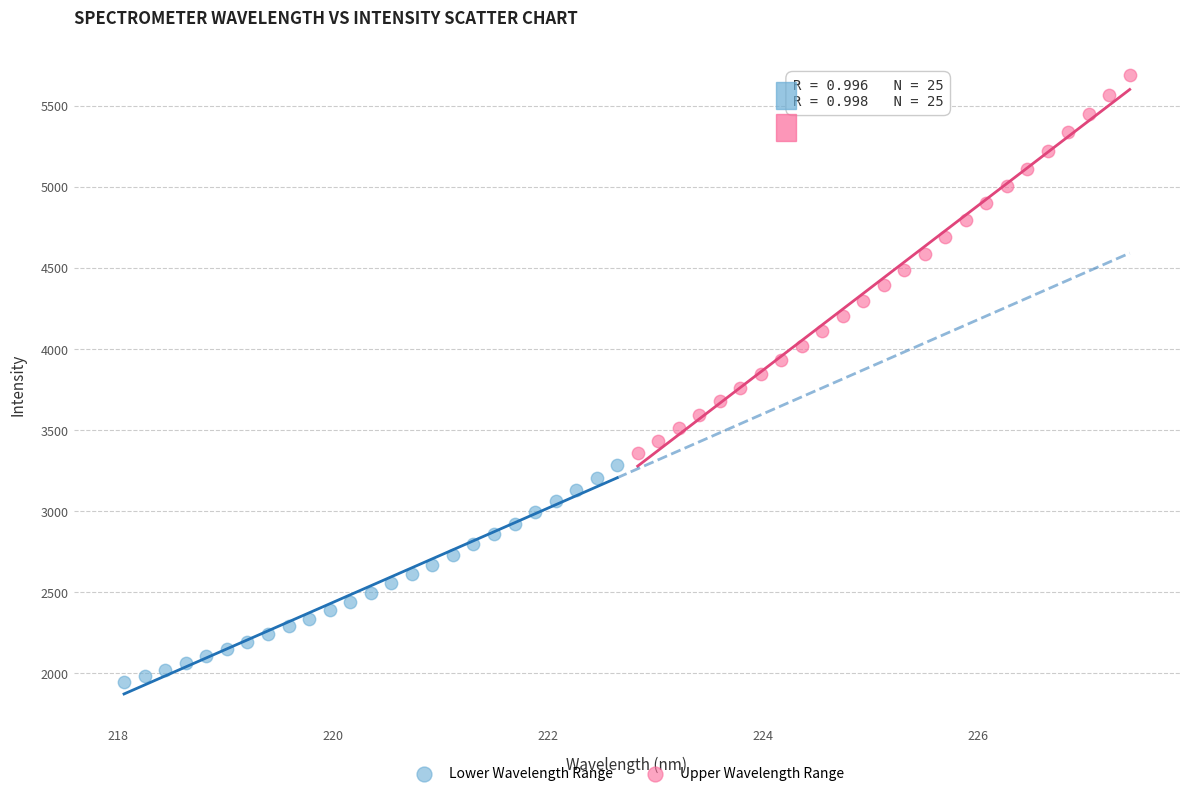

Which series reaches the minimum Y coordinate?

Lower Wavelength Range